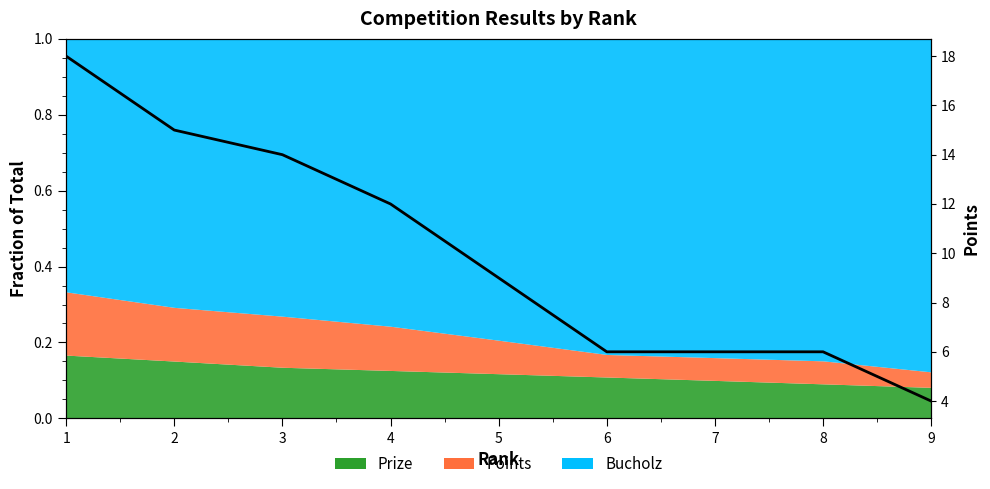

Reading left to right, extract all data points from this chart.

18	15	14	12	9	6	6	6	4